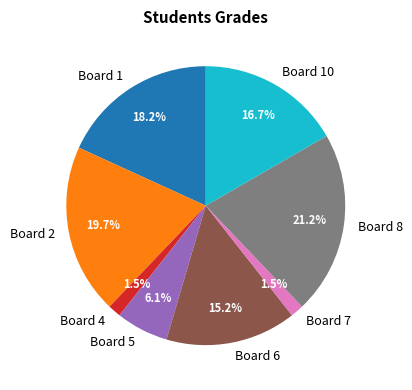

Is the sum of Board 8 and Board 10 greater than half?

No